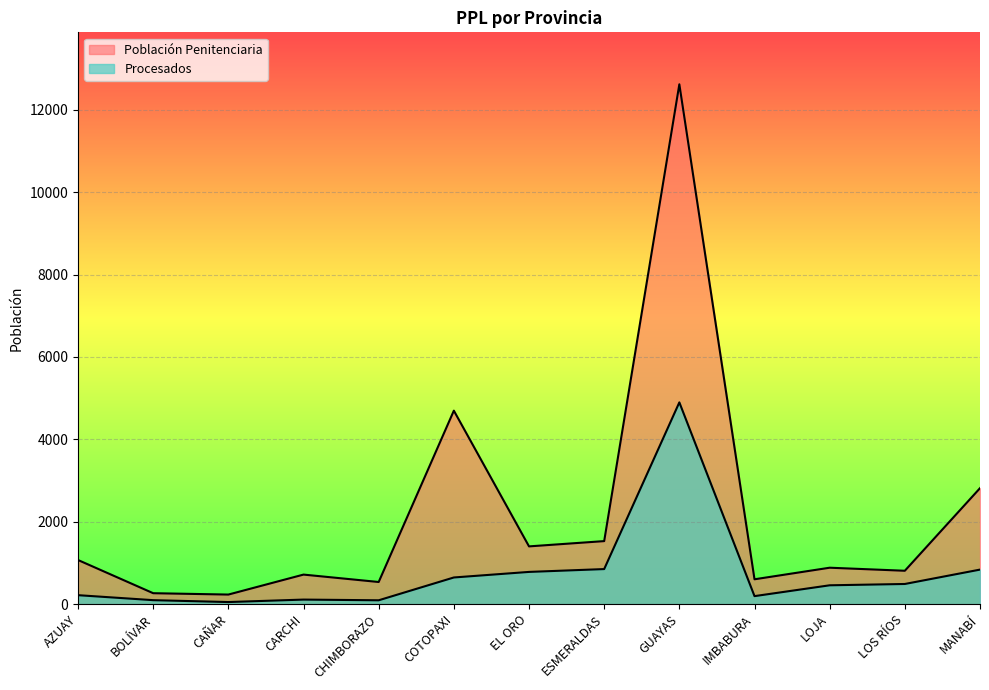

List the labels in order of Población Penitenciaria value, smallest first.

CAÑAR, BOLÍVAR, CHIMBORAZO, IMBABURA, CARCHI, LOS RÍOS, LOJA, AZUAY, EL ORO, ESMERALDAS, MANABÍ, COTOPAXI, GUAYAS